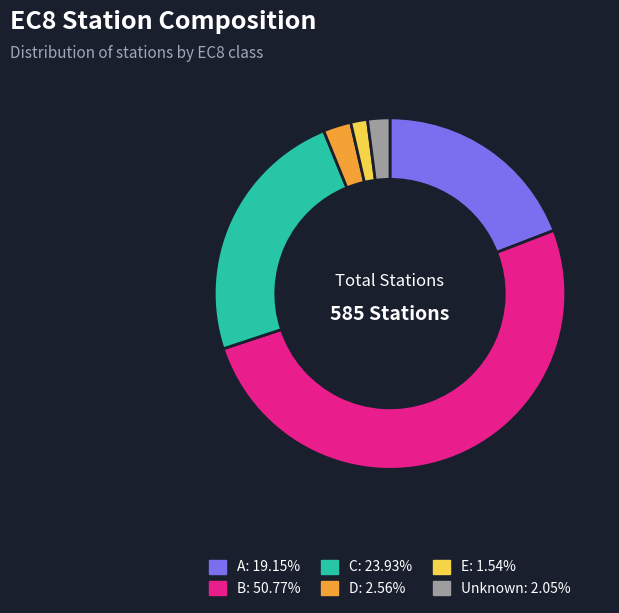

Which category has the smallest portion of the pie?

E